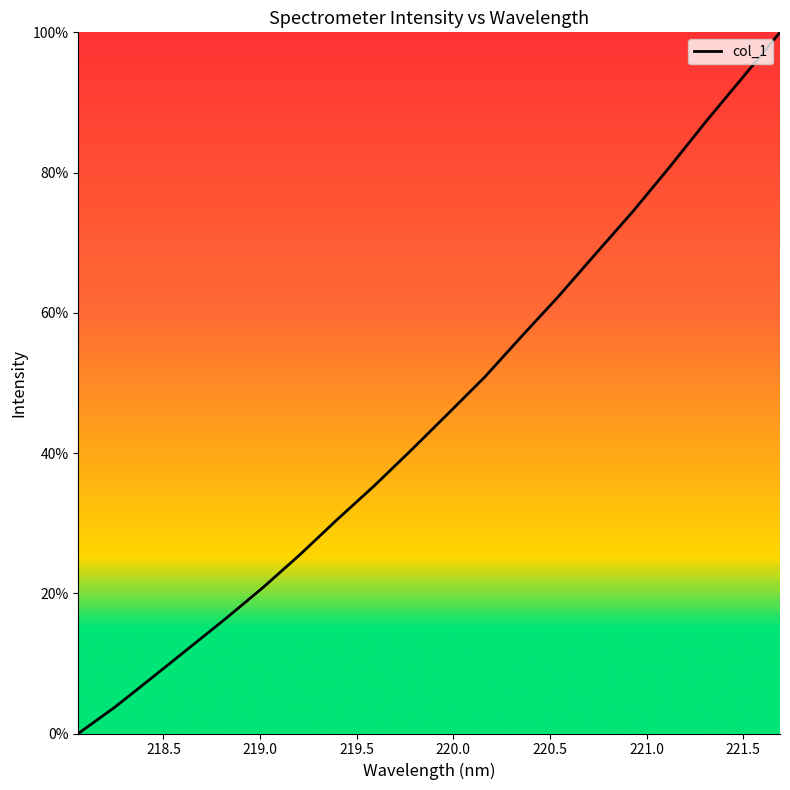

Does the chart display data point markers on the line(s)?

No